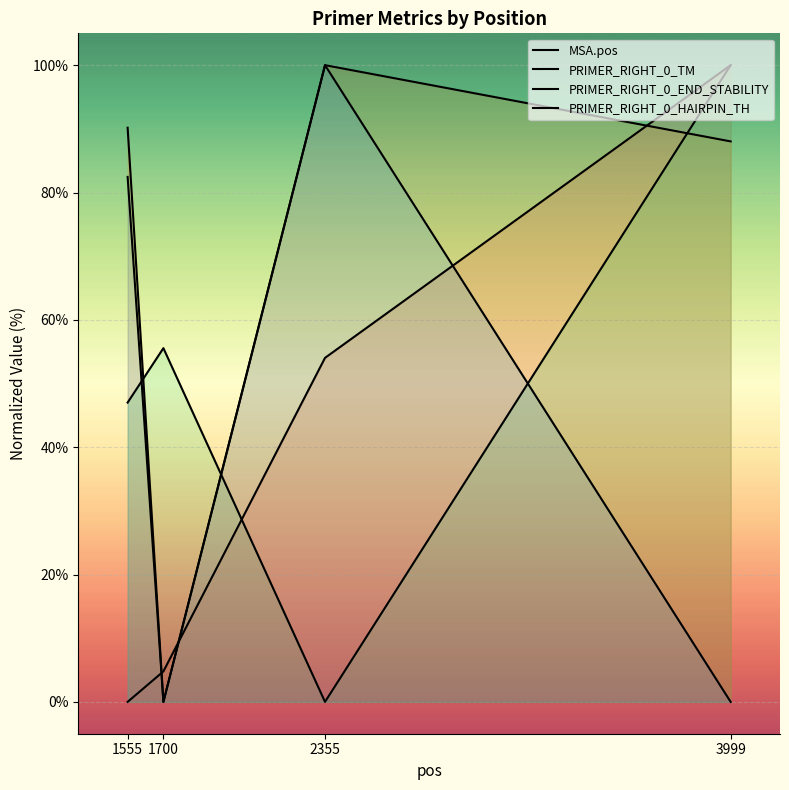

Which series ends up on top after the final intersection of PRIMER_RIGHT_0_TM and MSA.pos?

MSA.pos